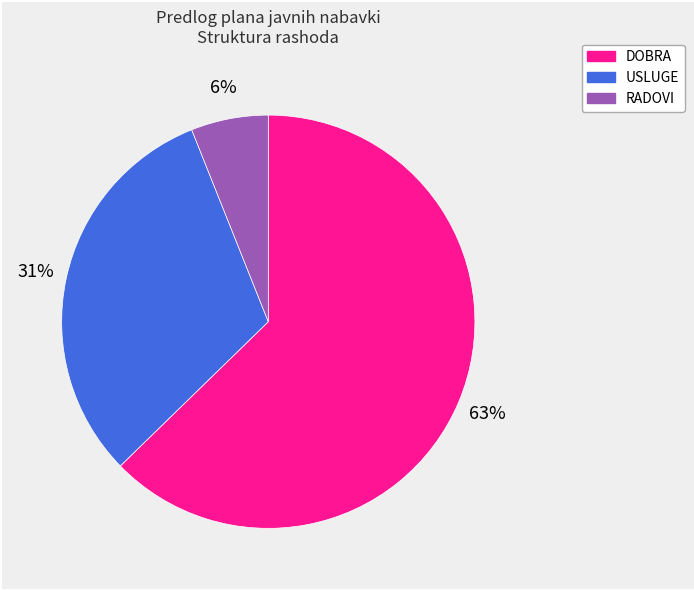

Between RADOVI and DOBRA, which is larger?

DOBRA